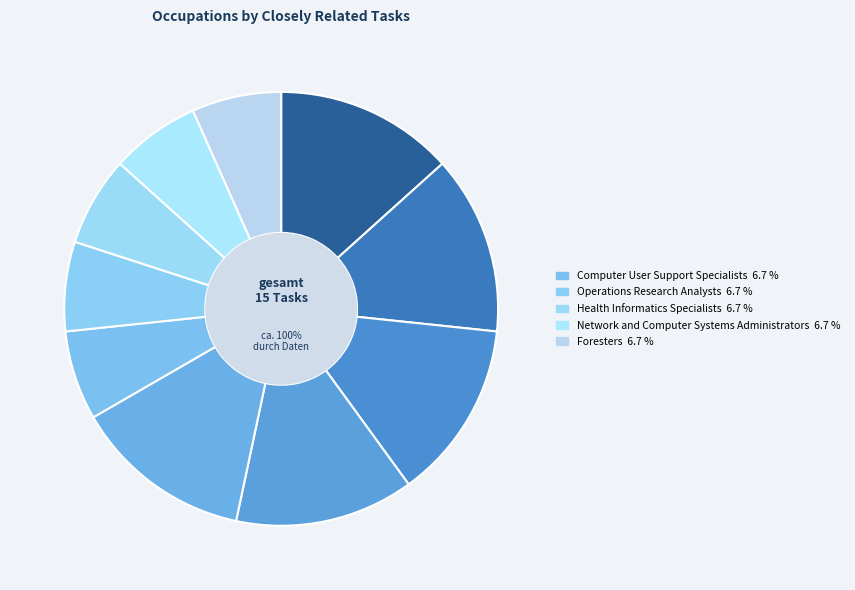

Is it true that Web and Digital Interface Designers is 25% of the pie?

False